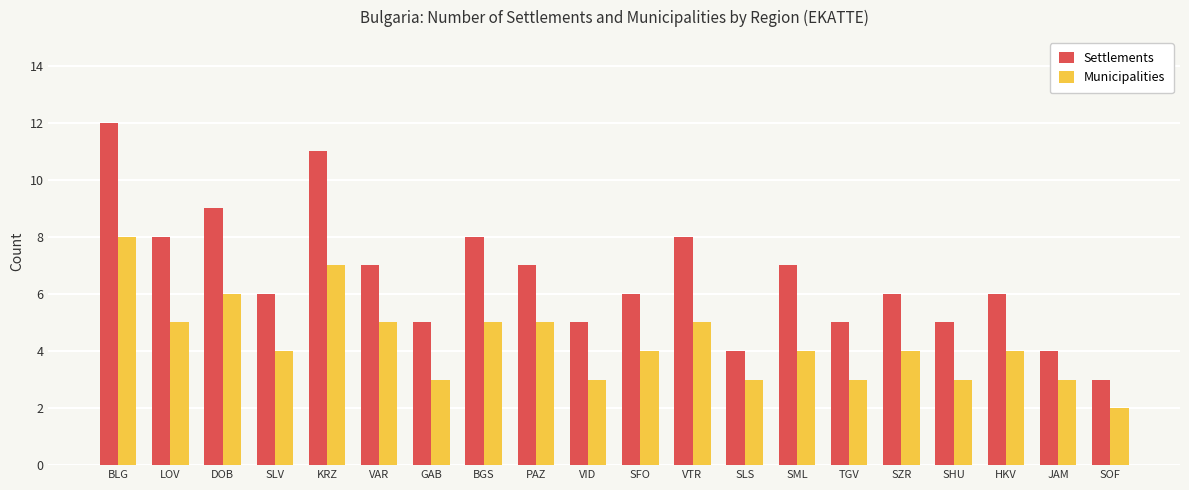

What is the average value of the Municipalities series?

4